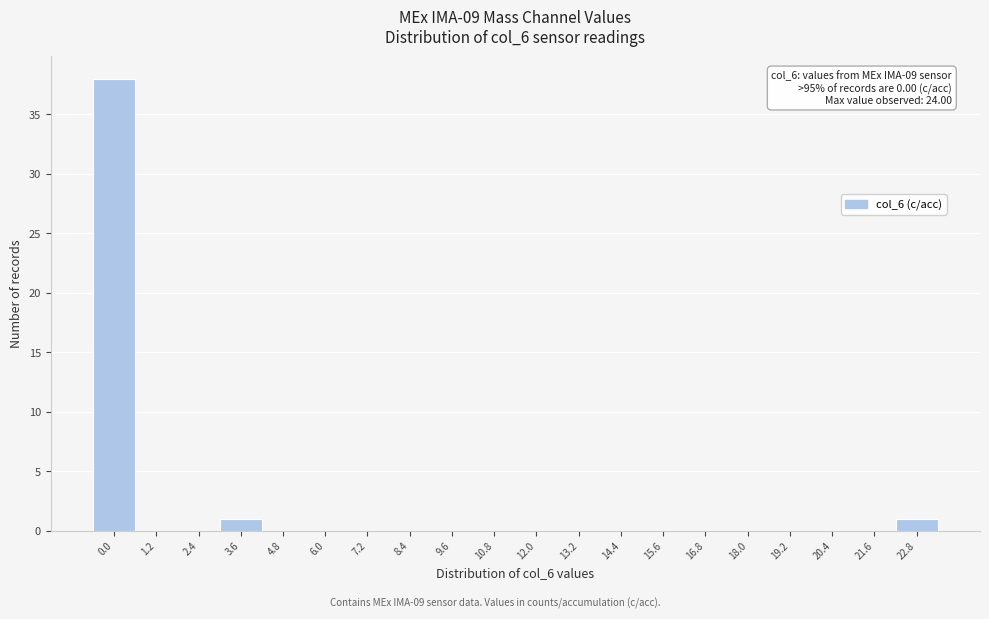

Reading left to right, what are all the values shown in this chart?

0.0=38	1.2=0	2.4=0	3.6=1	4.8=0	6.0=0	7.2=0	8.4=0	9.6=0	10.8=0	12.0=0	13.2=0	14.4=0	15.6=0	16.8=0	18.0=0	19.2=0	20.4=0	21.6=0	22.8=1